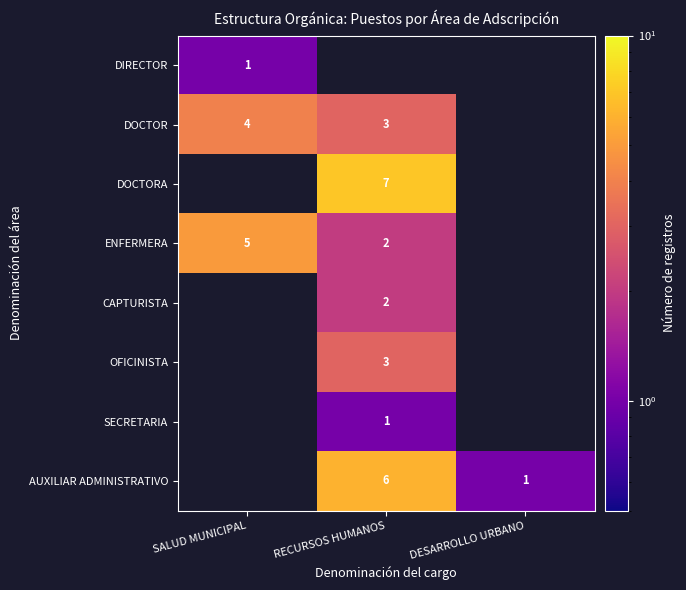

At how many categories does at least one series exceed 5?

1